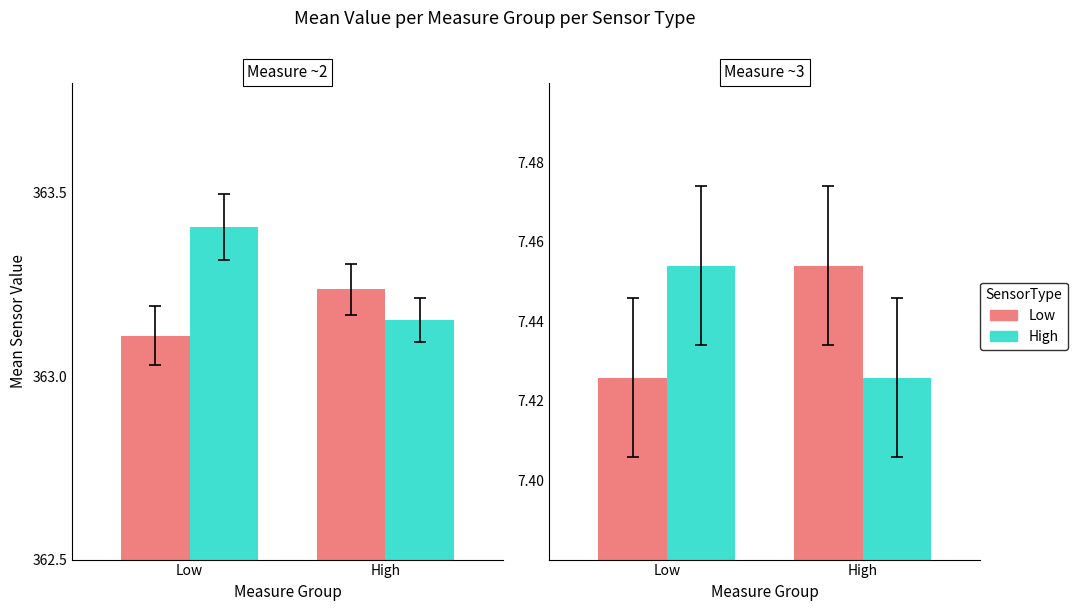

True or false: High has a value of 7.4 at High.

True